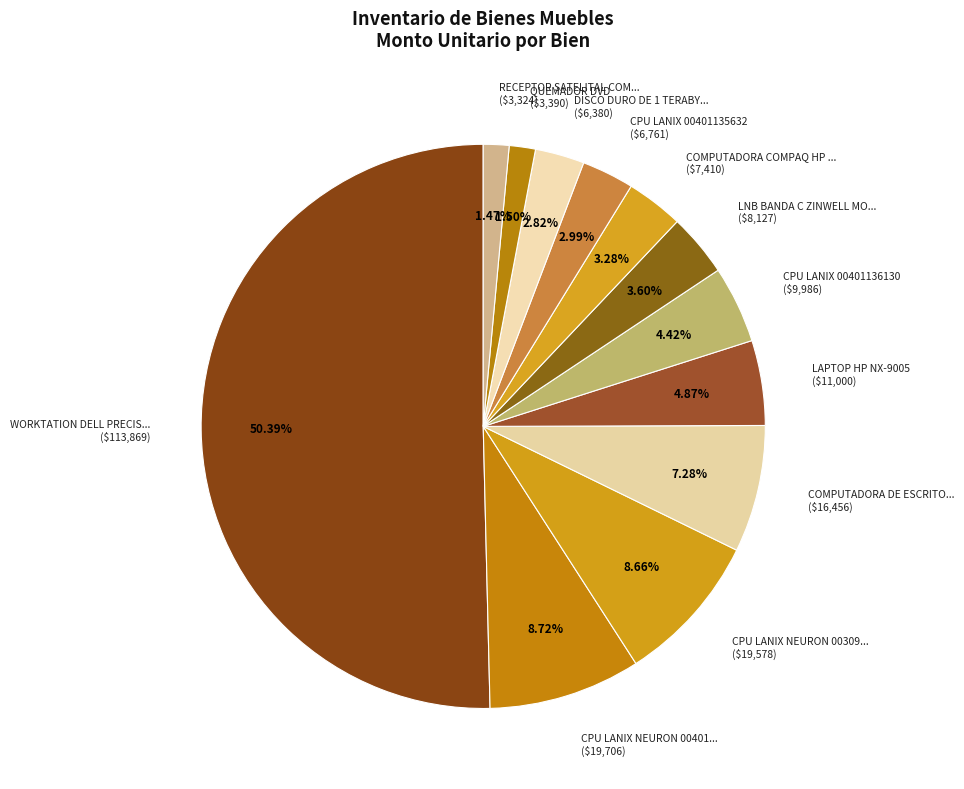

To the nearest percent, what is the average slice percentage?

8%